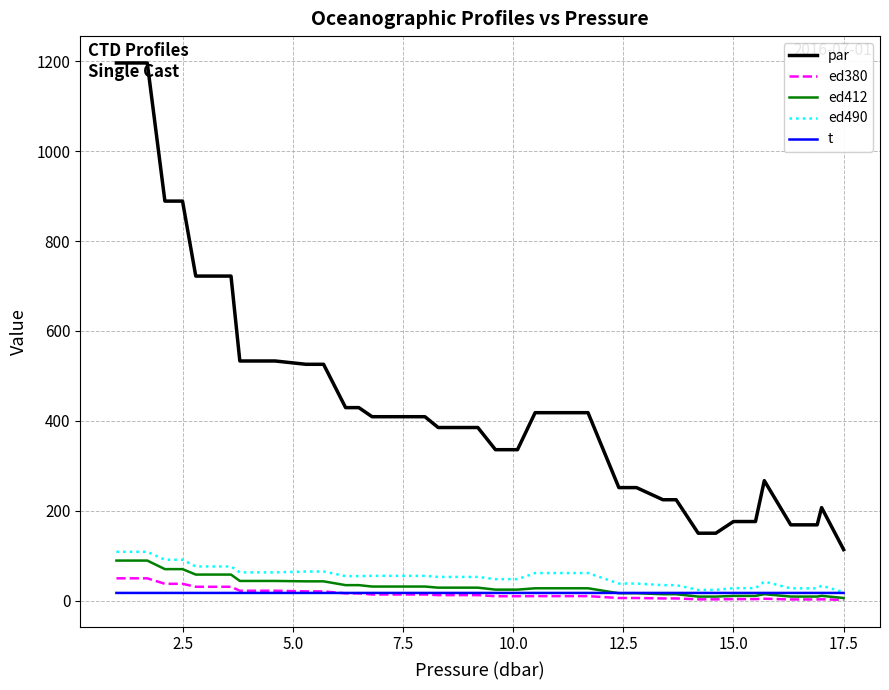

Does the chart have visible grid lines?

Yes